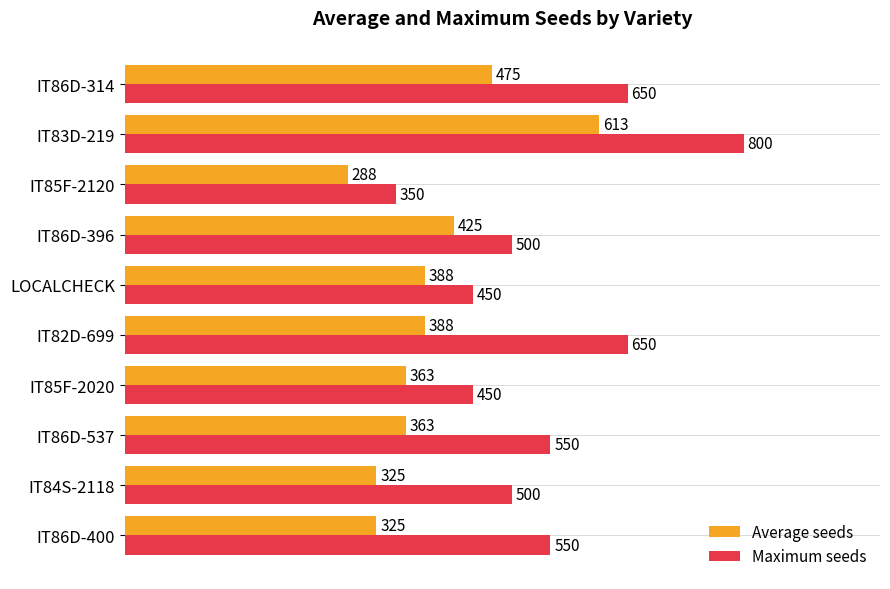

Rank the series by their maximum value, from highest to lowest.

Maximum seeds, Average seeds